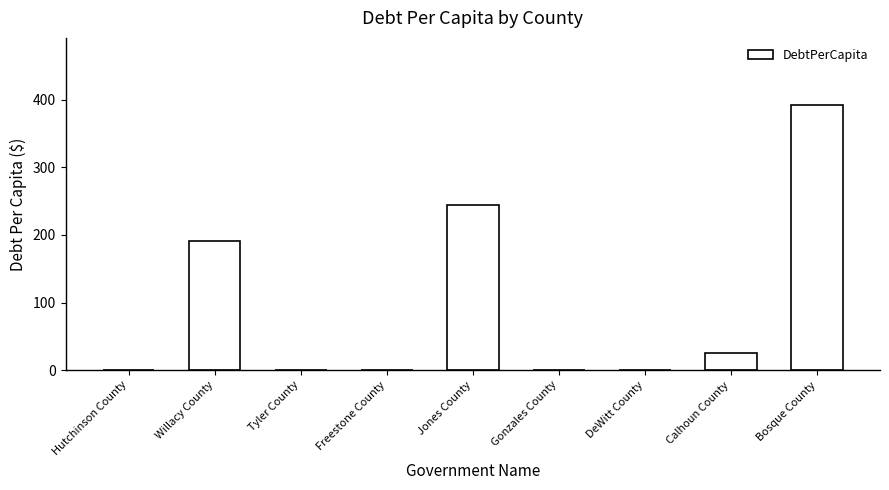

What is the sum of all values?

853.3